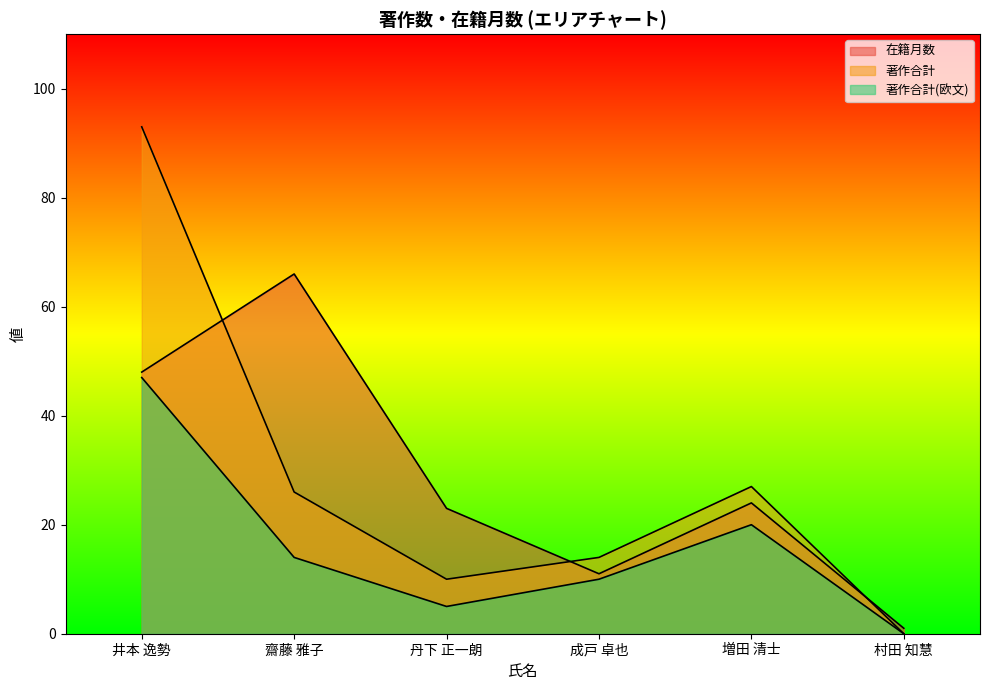

Count the 著作合計(欧文) values in the range 5 to 20.

4